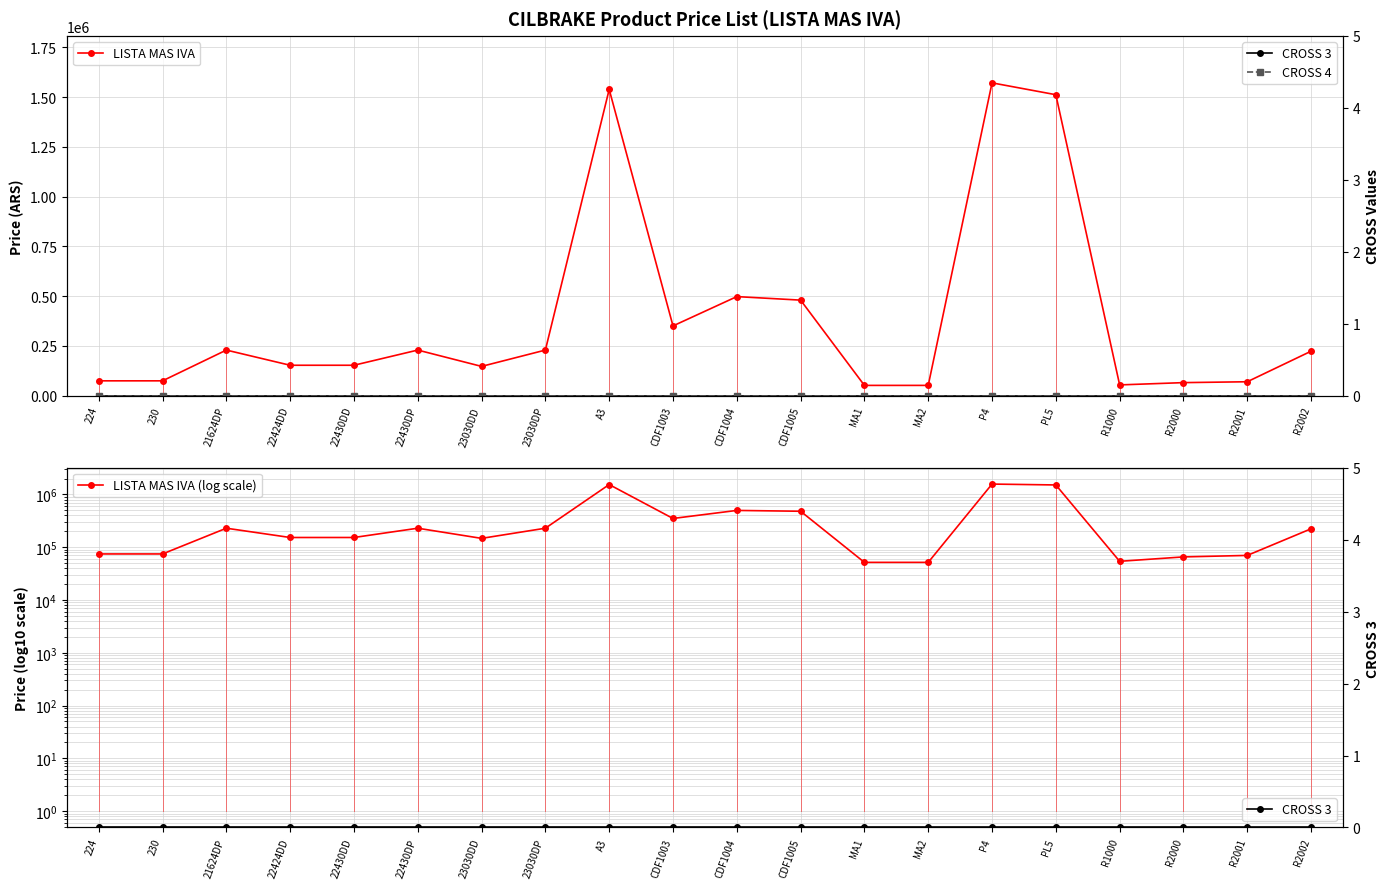

How many values in the LISTA MAS IVA (log scale) series exceed 223366?

10